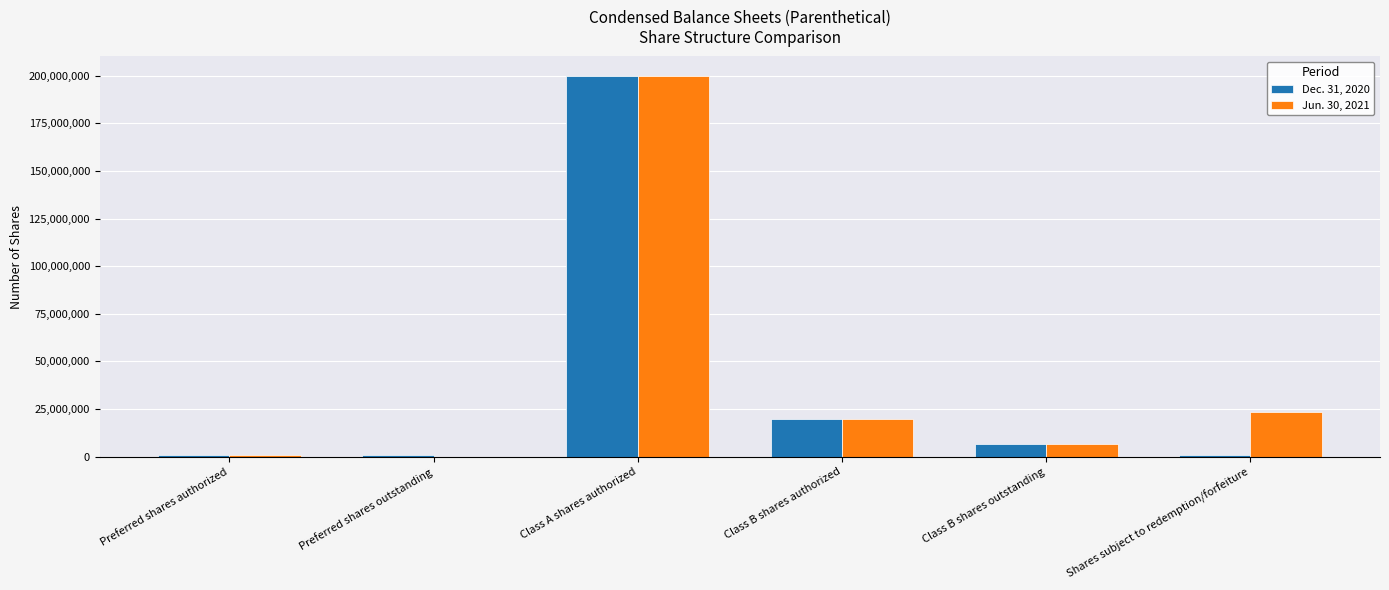

What is the total value across all series at Class B shares authorized?

40000000